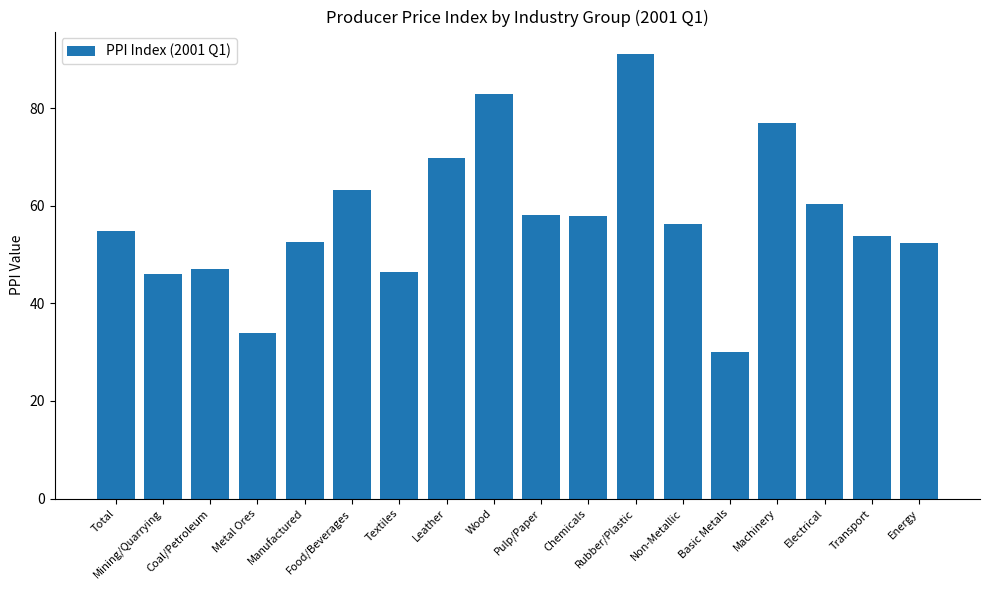

What position from the right is Wood?

10